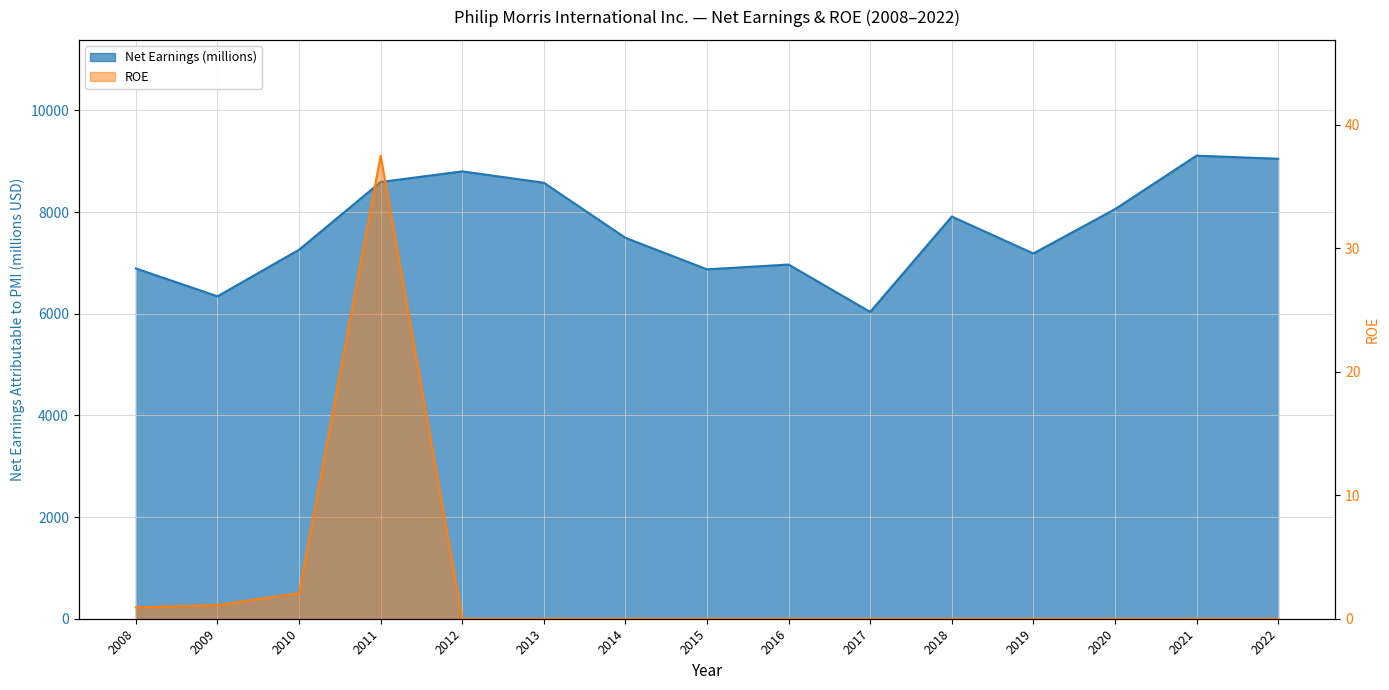

What is the difference between the maximum and minimum values in the Net Earnings (millions) series?

3074.0